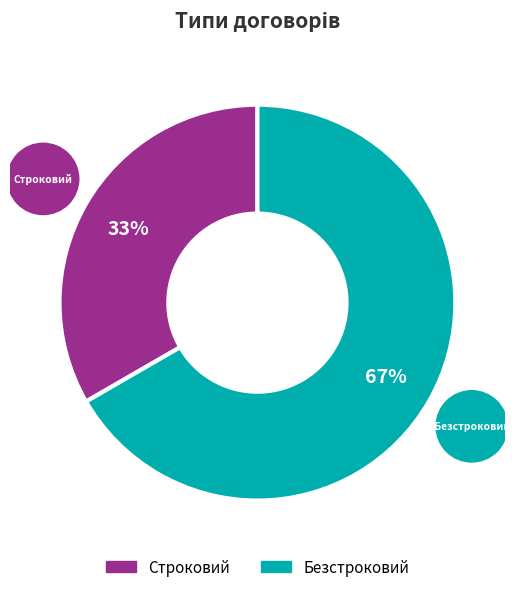

To the nearest percent, what is the average slice percentage?

50%